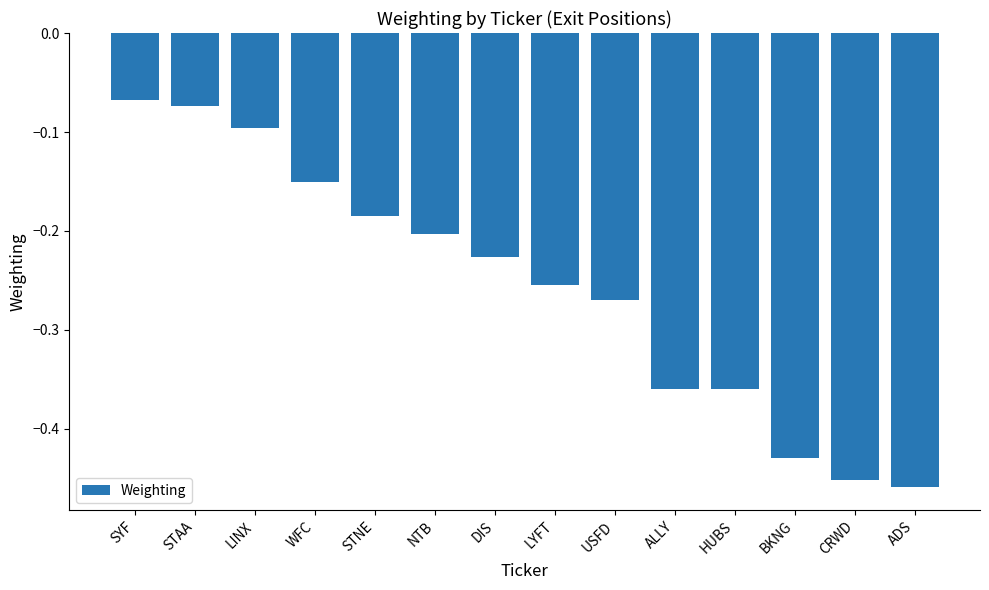

Between CRWD and SYF, which is larger?

SYF